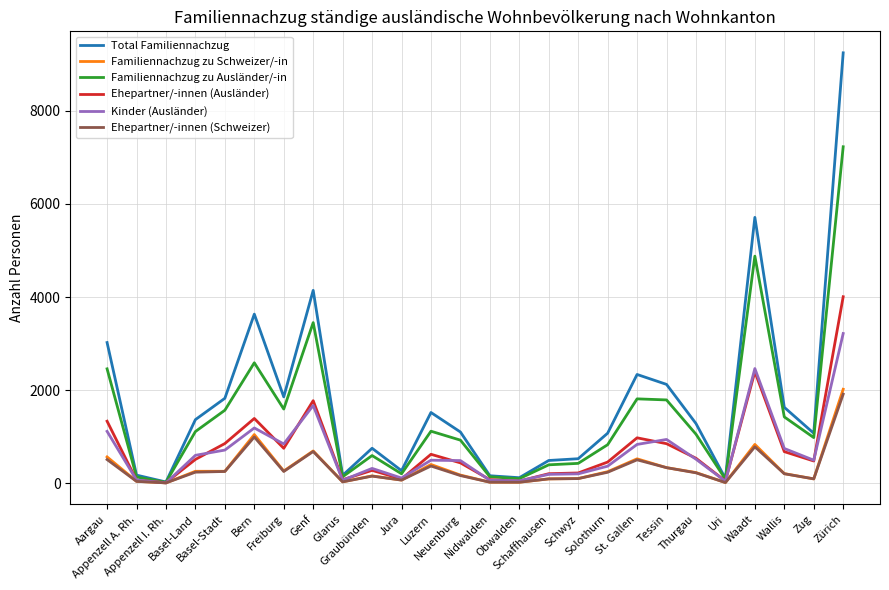

What is the greatest value displayed?

9246